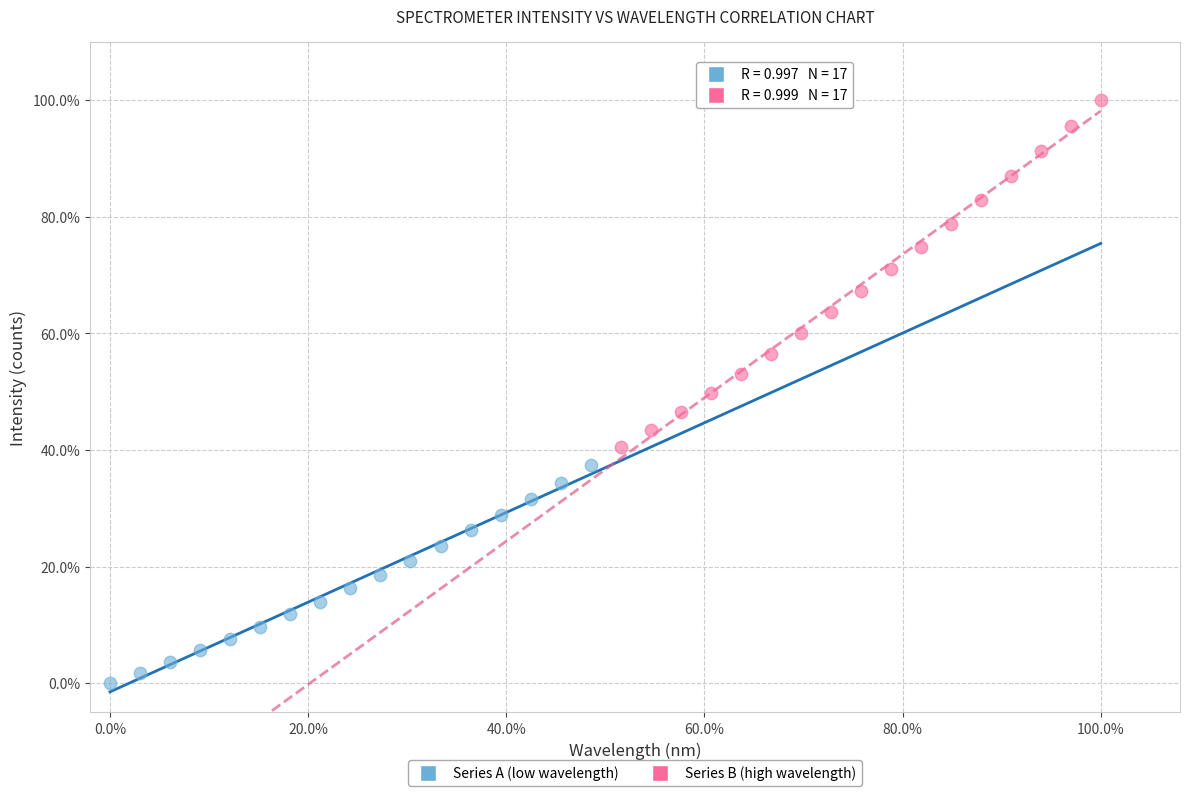

What are all the series names shown in the legend?

Series A (low wavelength), Series B (high wavelength)